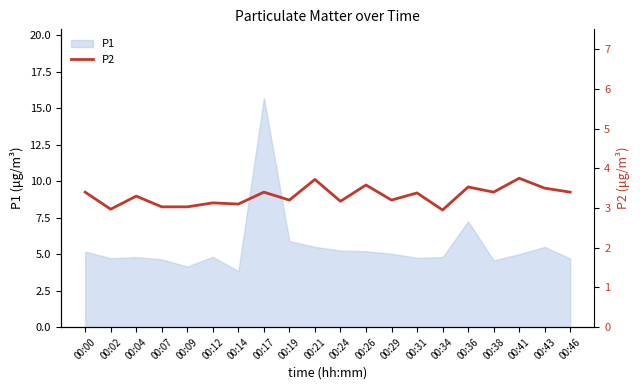

What is the minimum value shown in the chart?

3.0